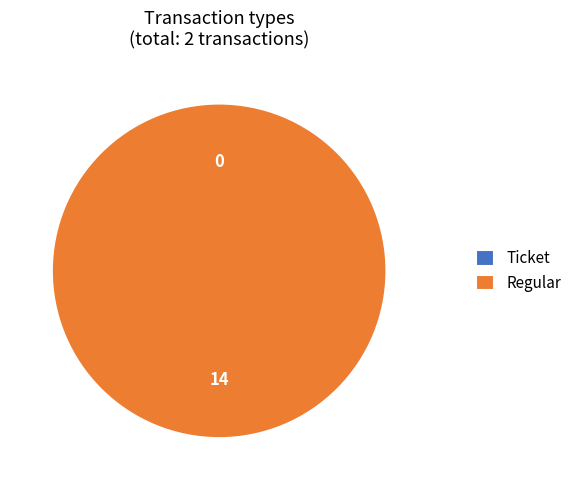

To the nearest percent, what is the difference between the largest and smallest slice percentages?

100%